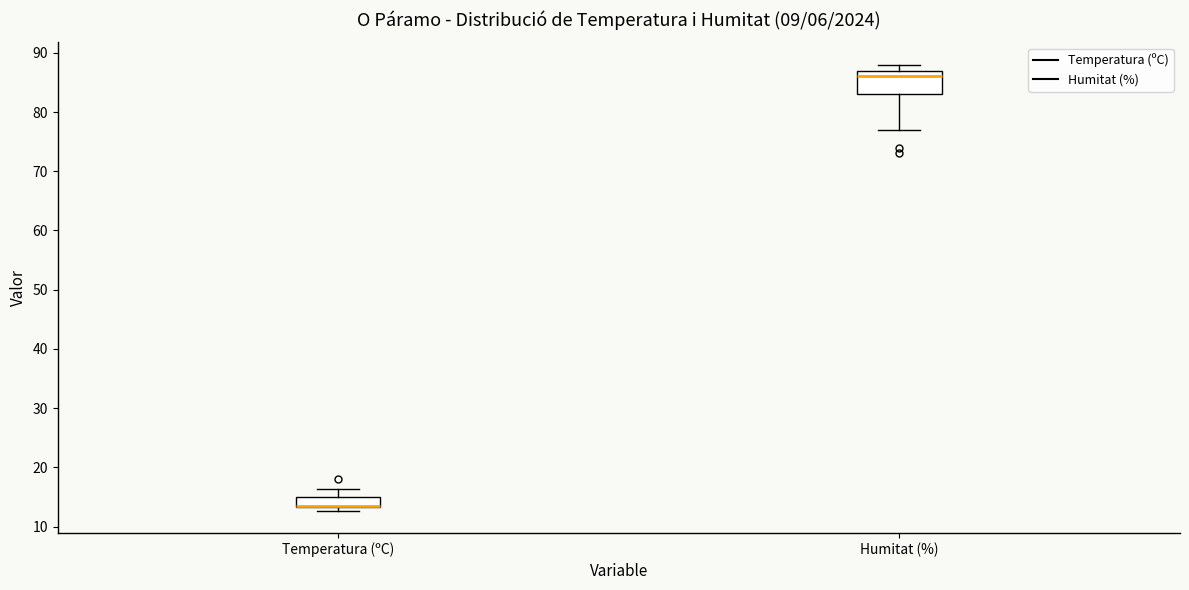

Where is the upper edge of the box for Humitat (%) on the y-axis? The values are not printed on the chart, so give them approximately, as read against the axis.

87